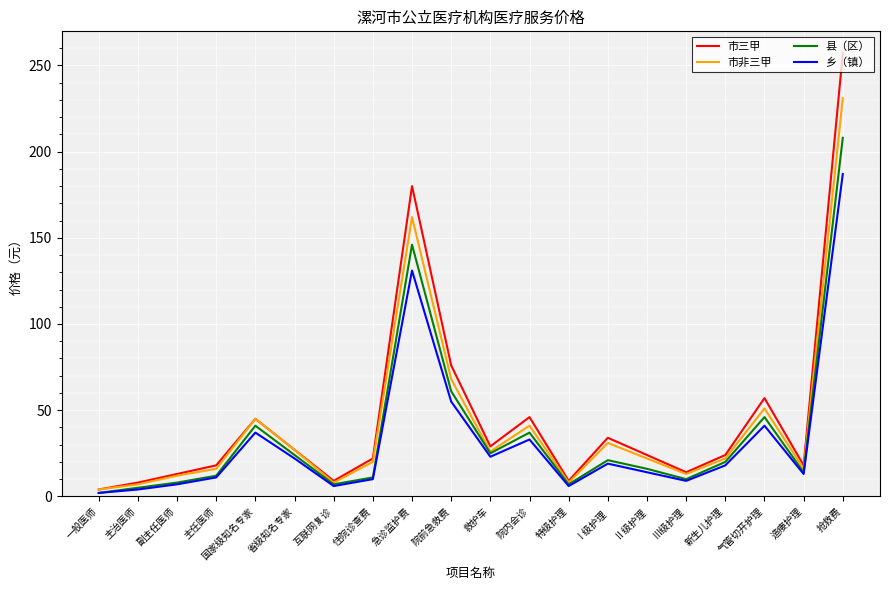

What position from the left is 一般医师?

1